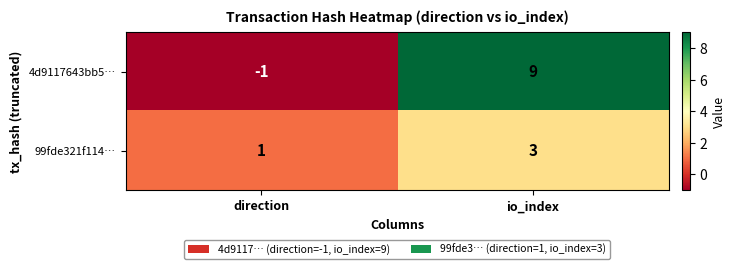

How many positive values does the 4d9117643bb5… series have?

1